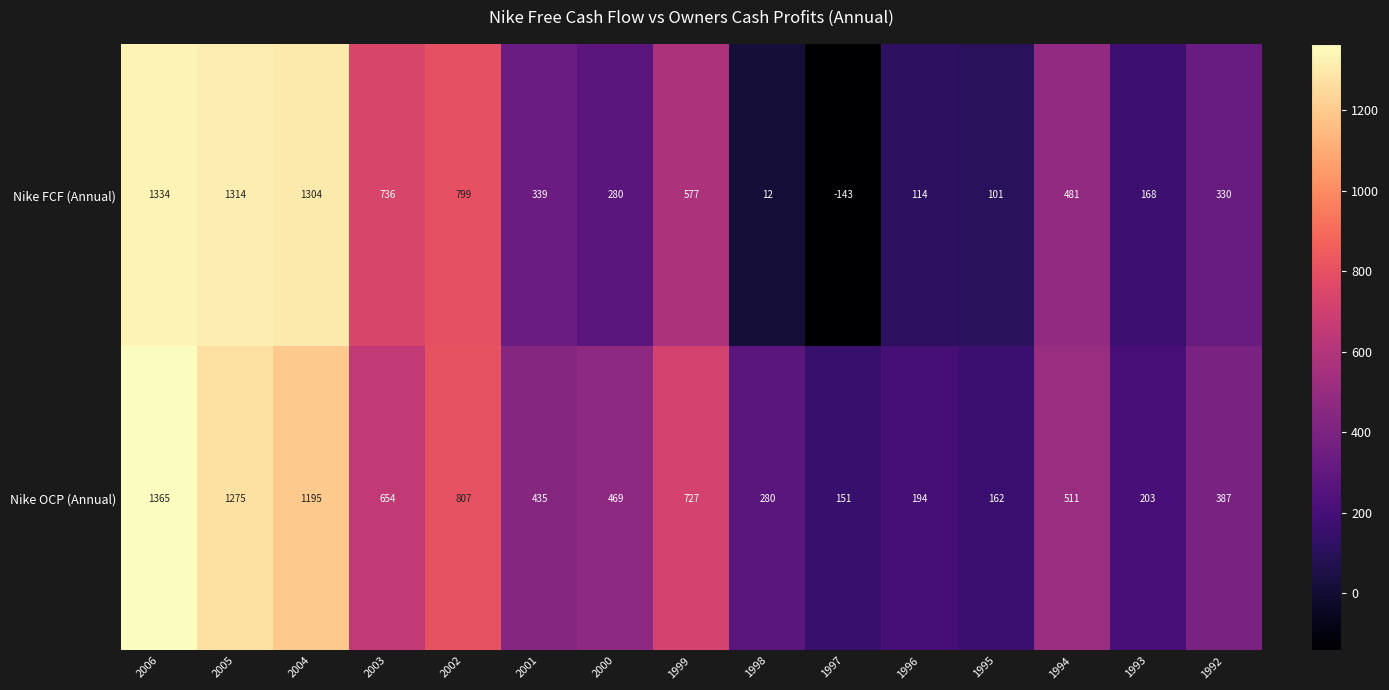

Which category has the lowest value across all series?

1997